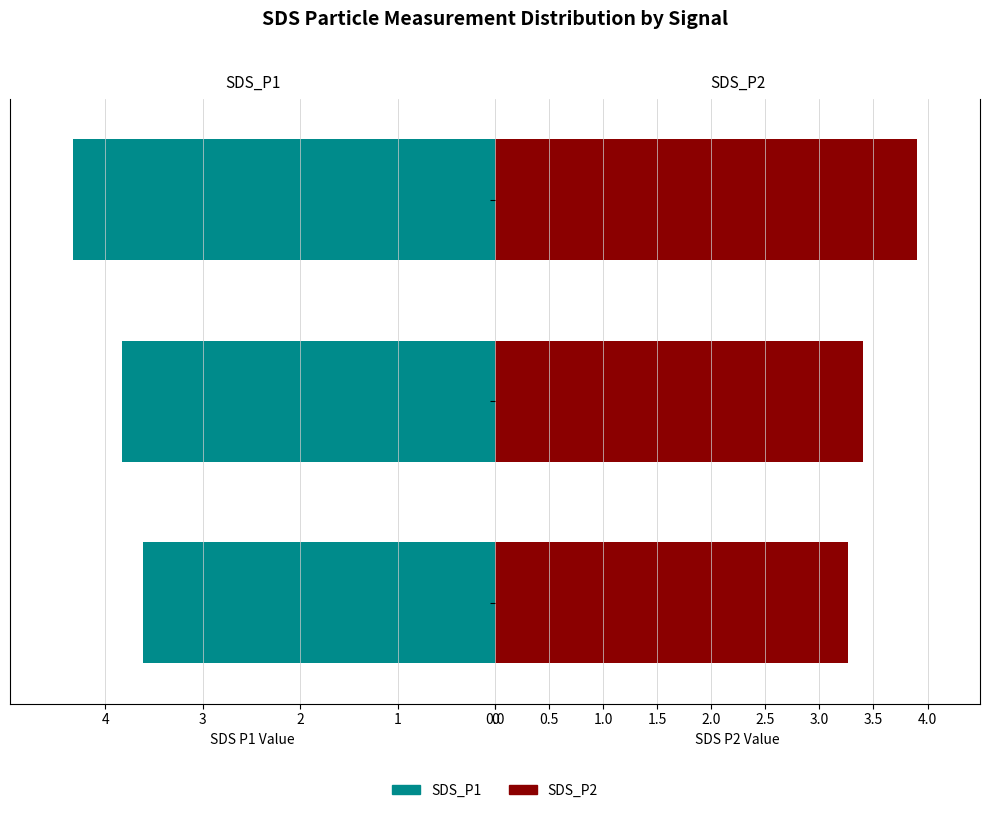

Does the chart contain any negative values?

No